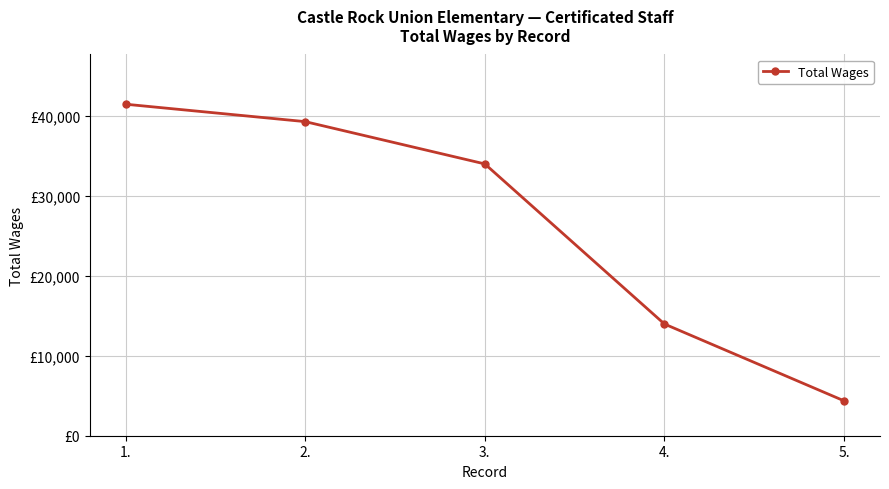

What is the greatest value displayed?

41433